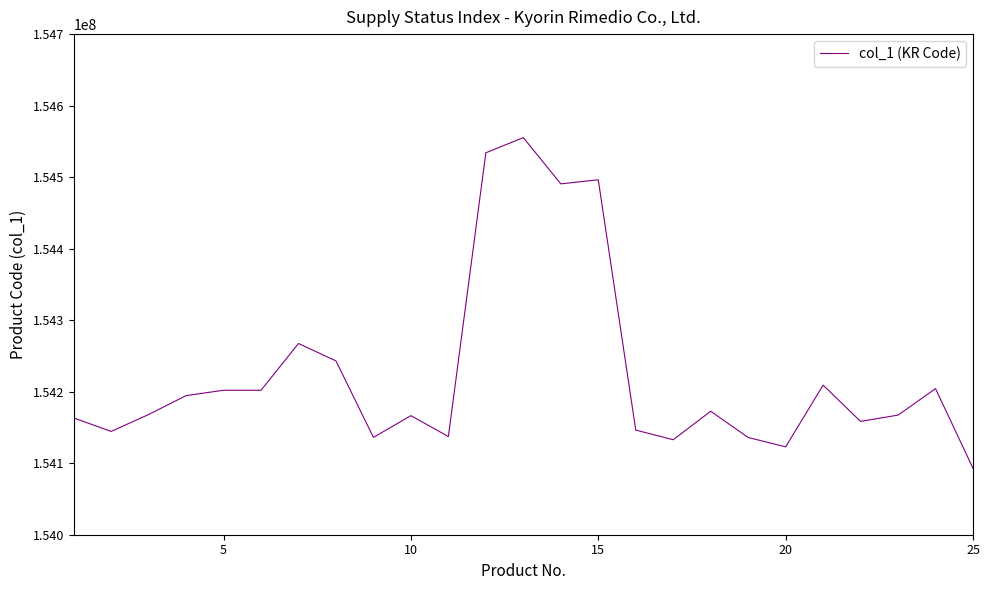

How many distinct data groups are displayed?

1